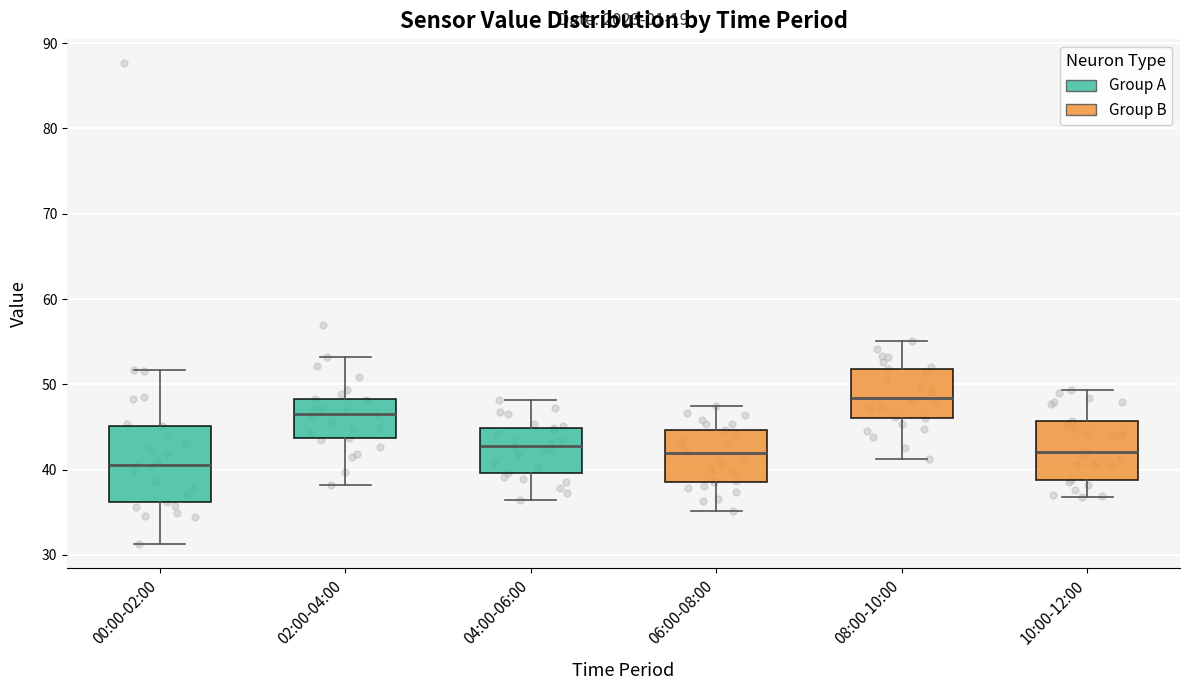

Which box's median line is the lowest?

00:00-02:00